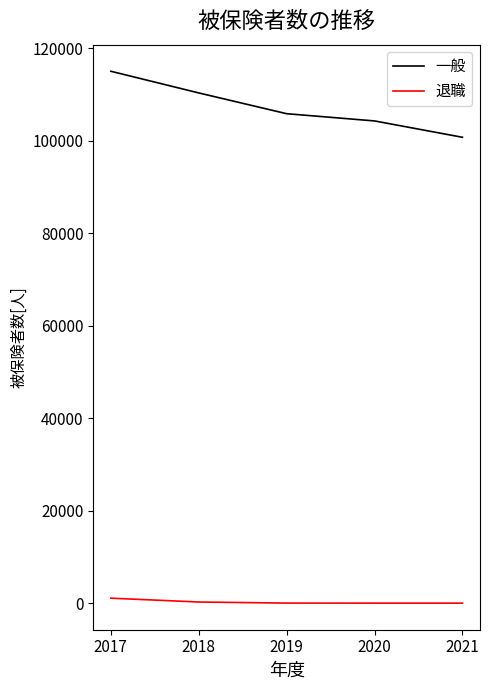

True or false: 一般 has a value of 100708 at 2021.

True